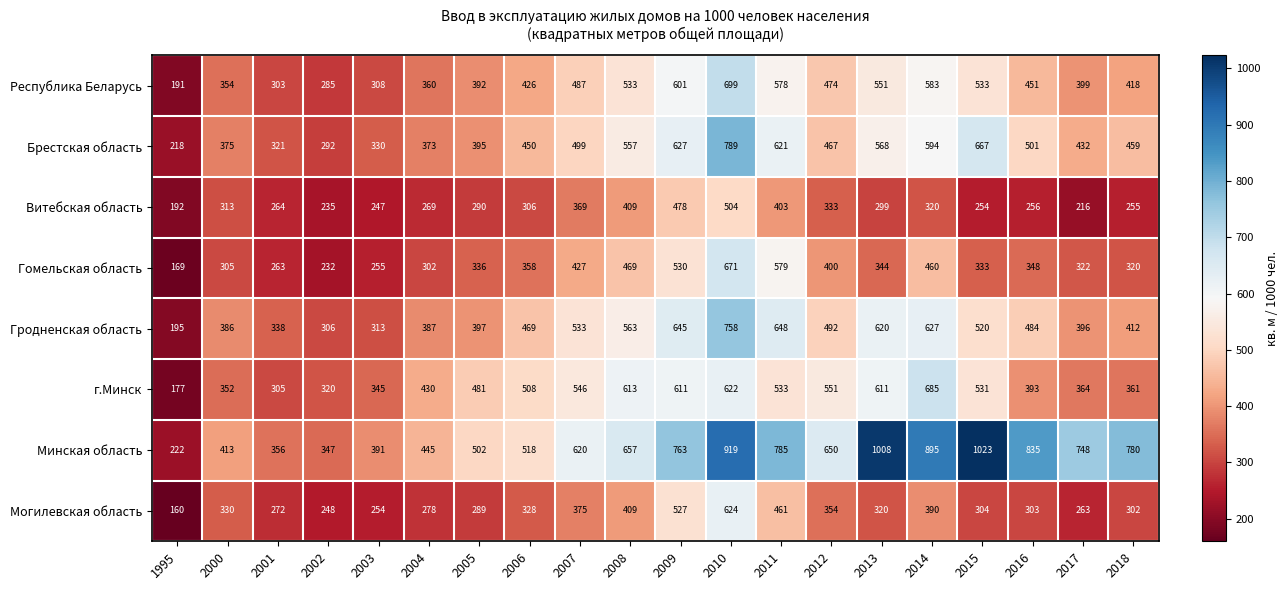

What is the difference between the highest and lowest values at 2018?

525